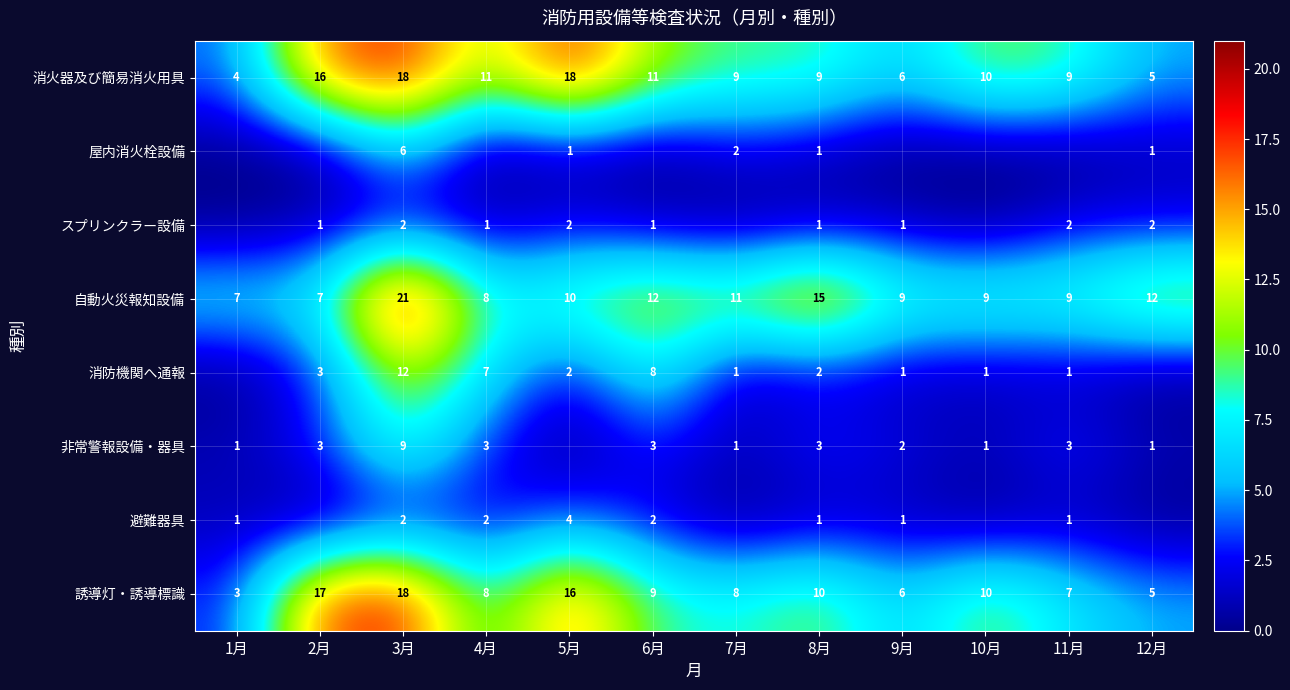

What is the spread (max minus min) of values at 7月?

11